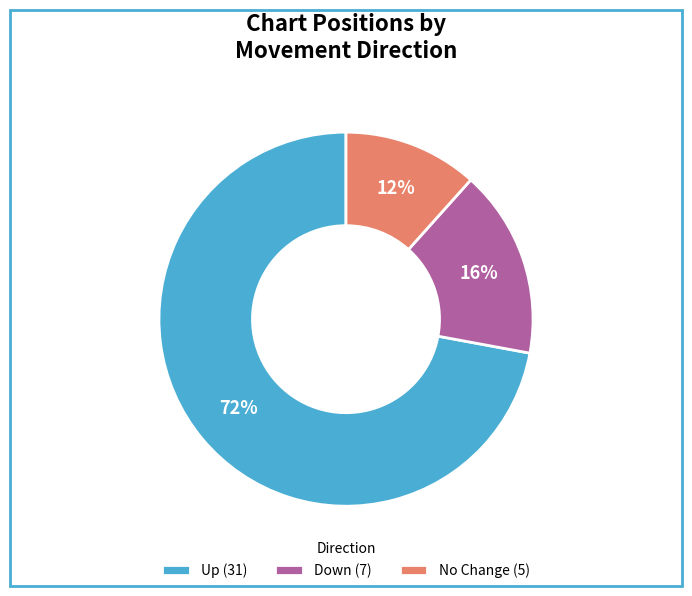

Count the number of slices in the pie.

3